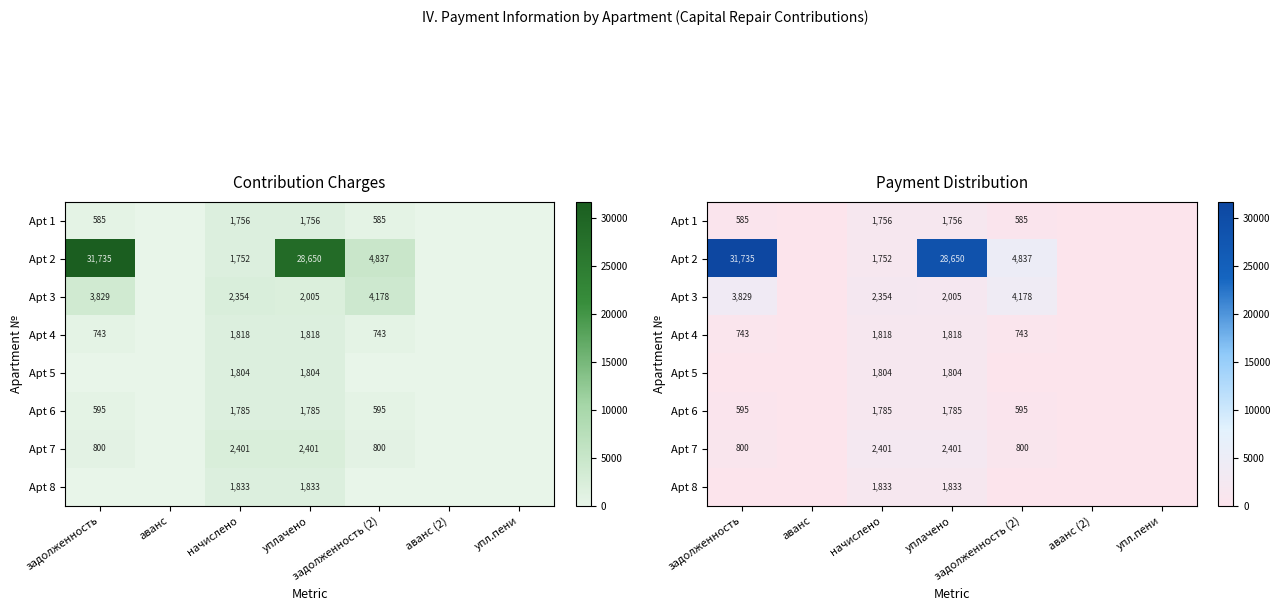

Rank the categories by Apt 1 value from lowest to highest.

аванс, аванс (2), упл.пени, задолженность, задолженность (2), начислено, уплачено